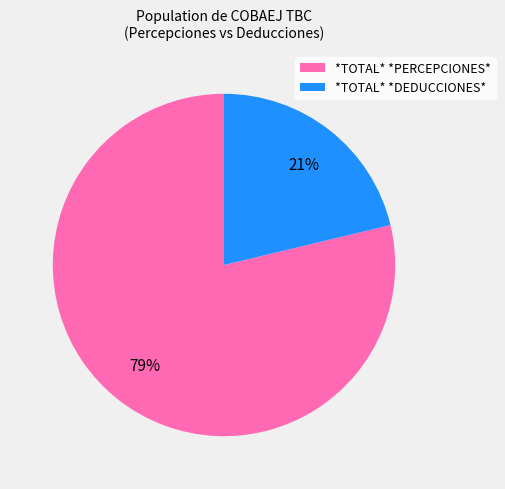

Rank the categories by value from highest to lowest.

*TOTAL* *PERCEPCIONES*, *TOTAL* *DEDUCCIONES*